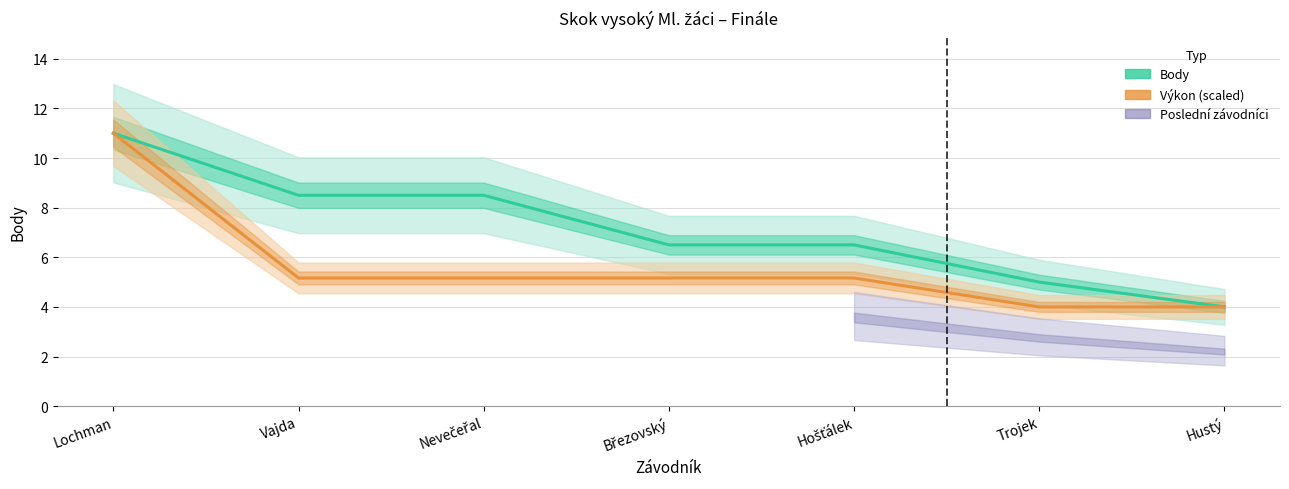

List the labels in order of Body value, largest first.

Lochman, Vajda, Nevečeřal, Březovský, Hošťálek, Trojek, Hustý